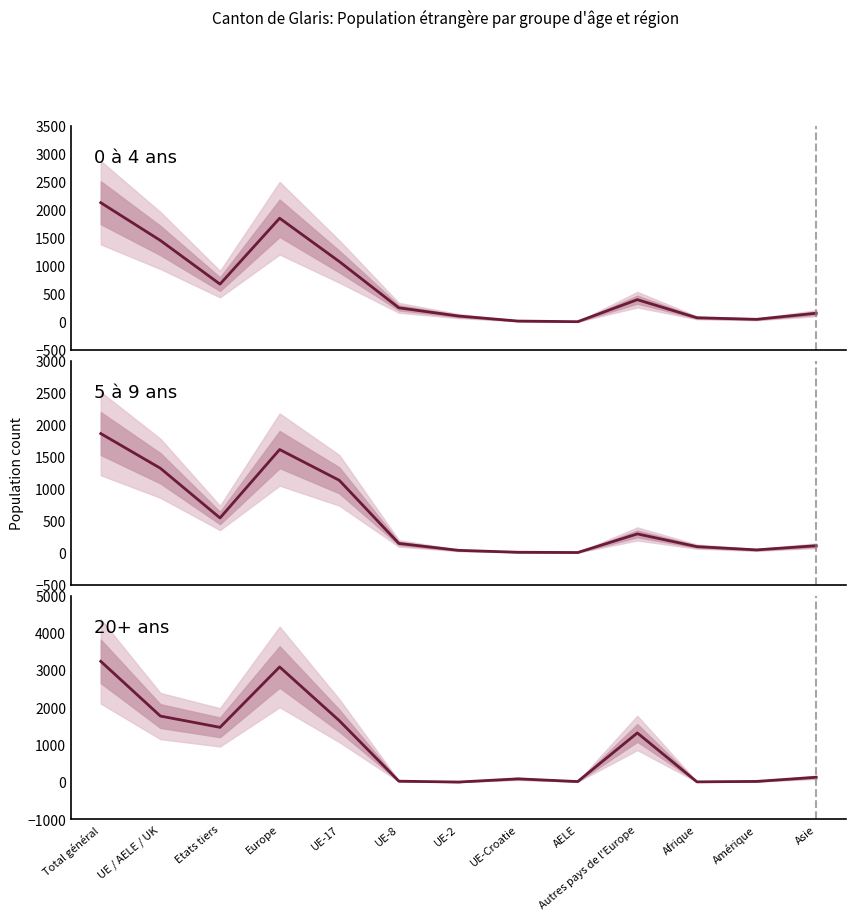

Rank the categories by 20+ ans (Total) value from lowest to highest.

UE-2, Afrique, AELE, Amérique, UE-8, UE-Croatie, Asie, Autres pays de l'Europe, Etats tiers, UE-17, UE / AELE / UK, Europe, Total général